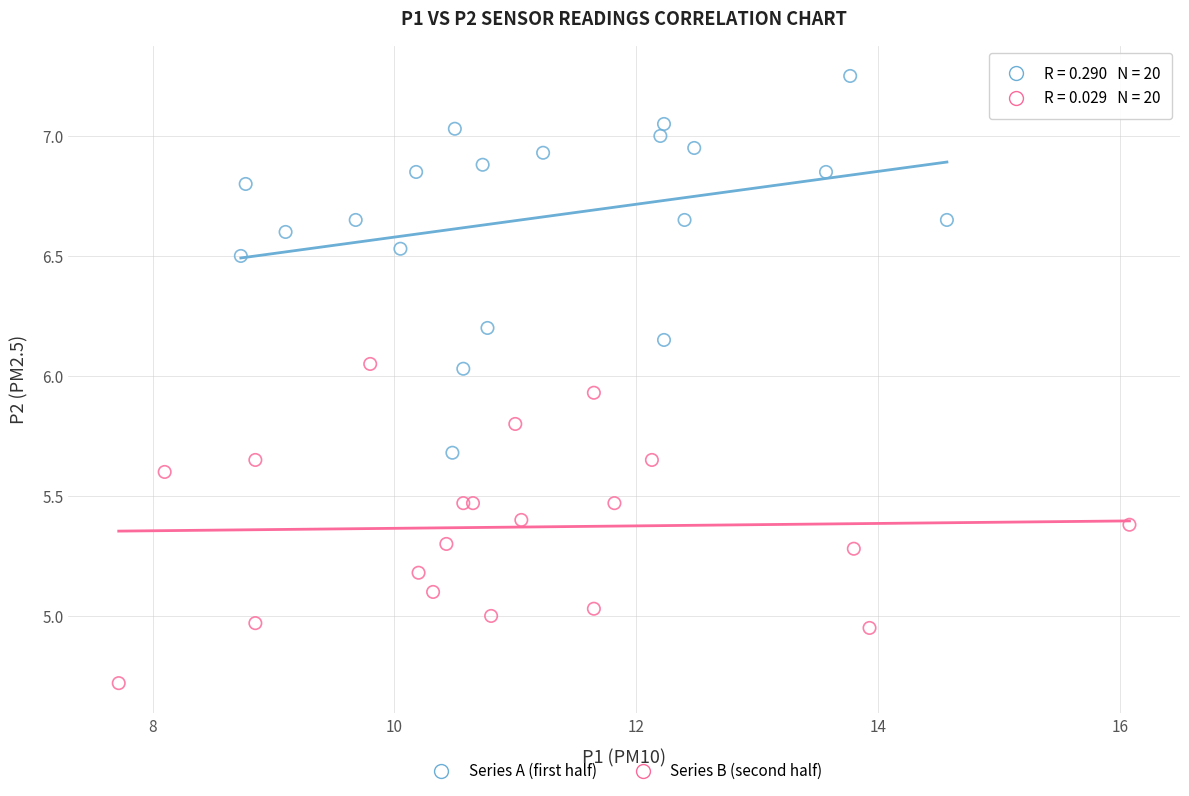

Which series reaches the maximum Y coordinate?

Series A (first half)